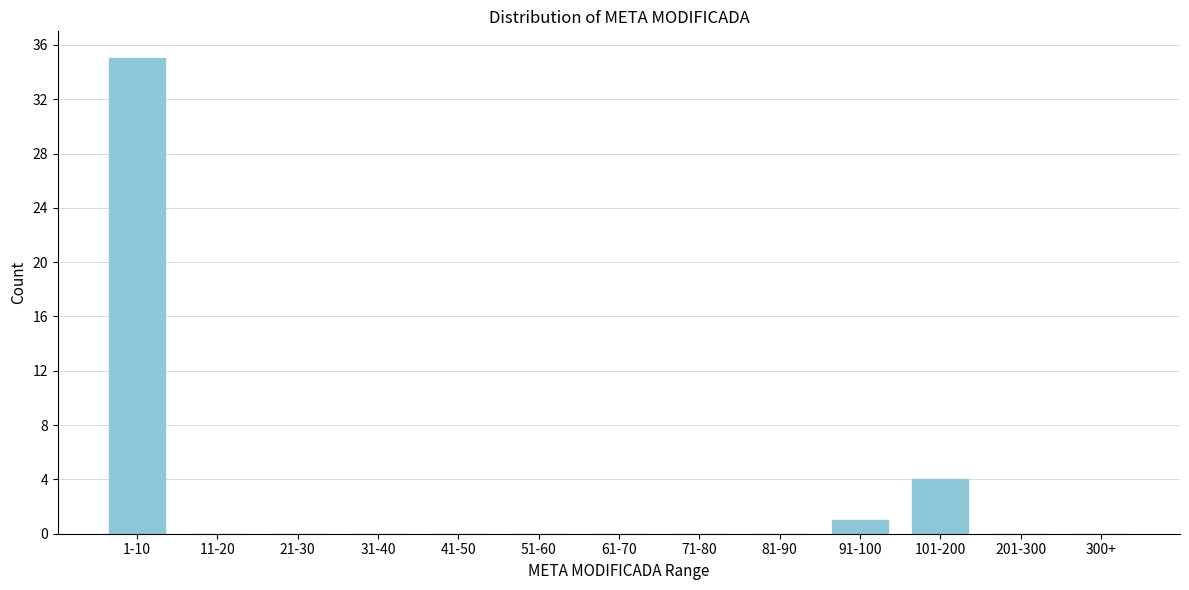

Reading left to right, transcribe all the data shown in this chart.

1-10=35	11-20=0	21-30=0	31-40=0	41-50=0	51-60=0	61-70=0	71-80=0	81-90=0	91-100=1	101-200=4	201-300=0	300+=0